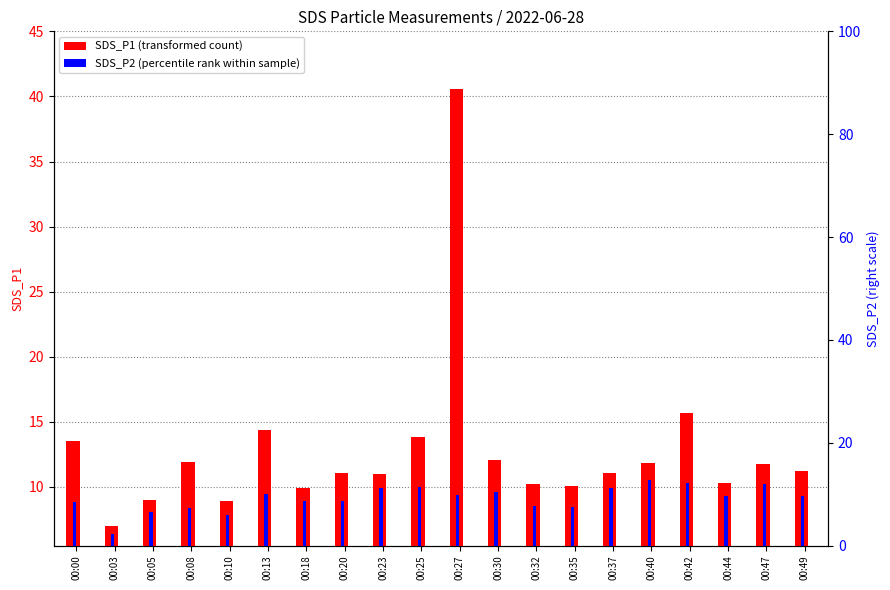

Between 00:03 and 00:30, which series saw the biggest shift?

SDS_P1